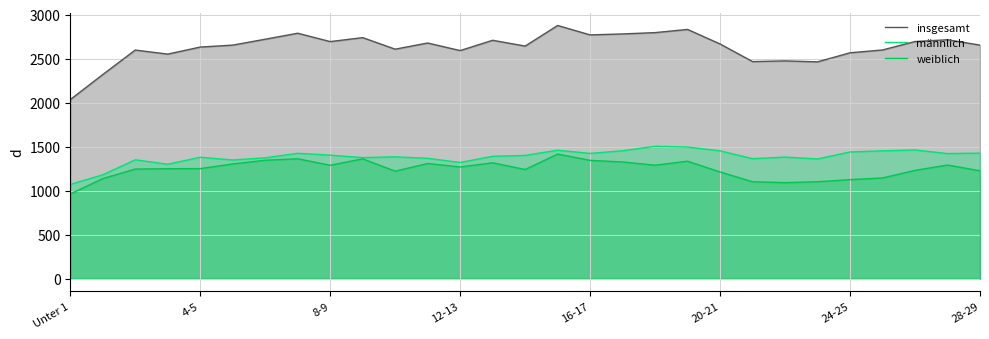

True or false: weiblich and insgesamt intersect in this chart.

False